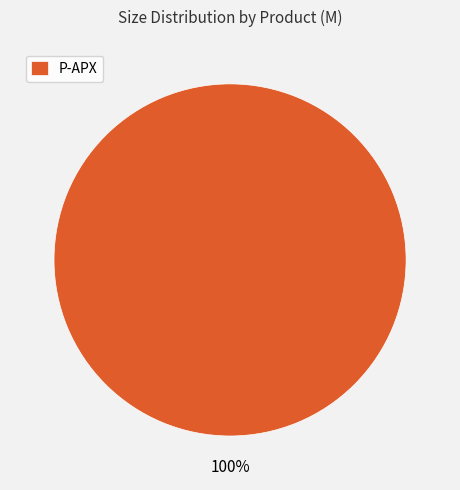

Does any single category account for the majority?

Yes